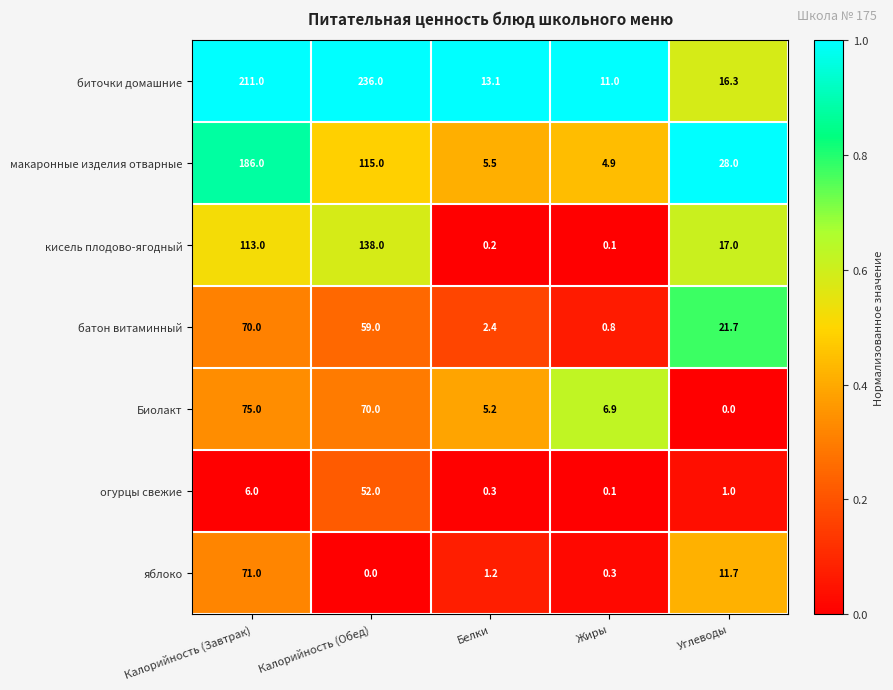

What is the maximum value for кисель плодово-ягодный?

138.0